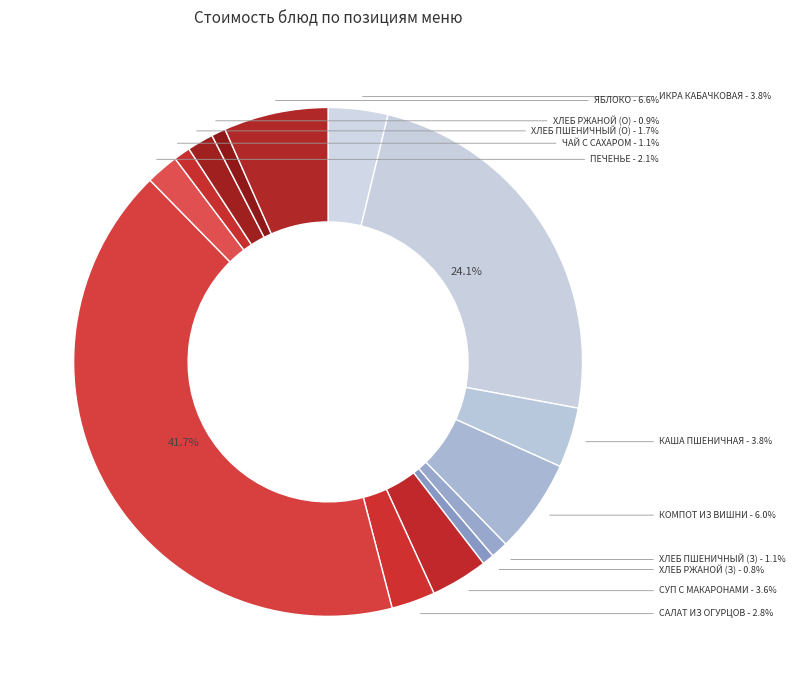

Which category has the biggest portion of the pie?

МЯСО ТУШЕНОЕ С ОВОЩАМИ